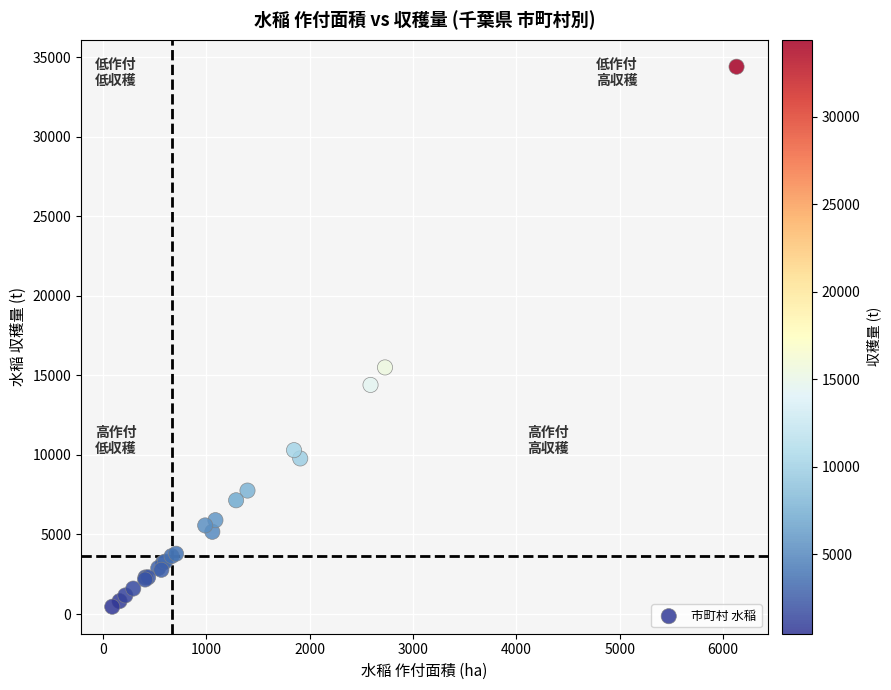

What Y value in the scatter plot is closest to 17430?

15500